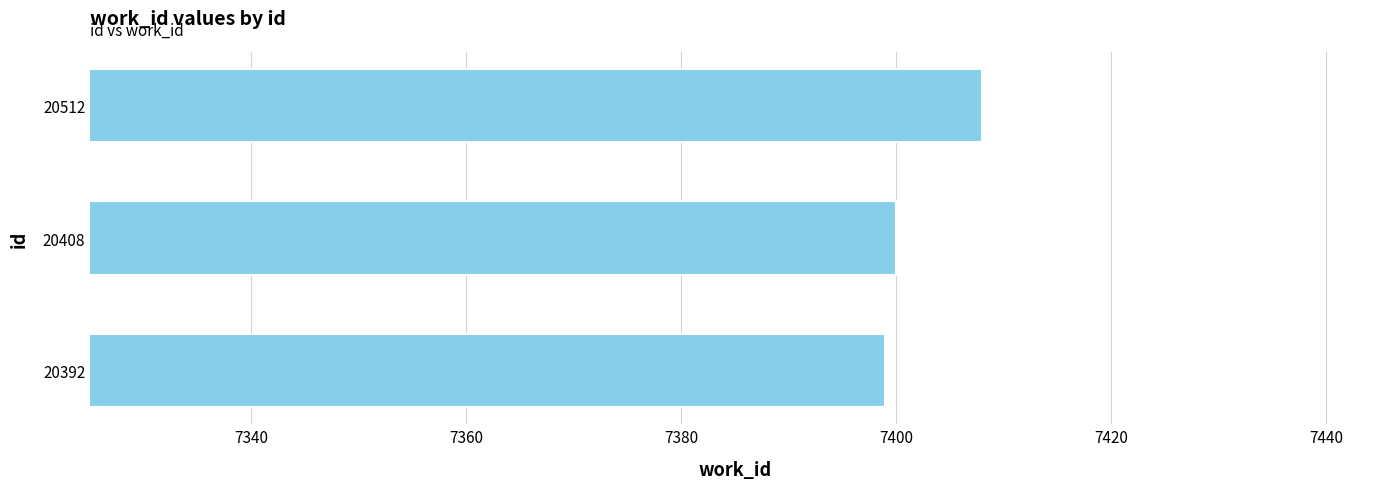

Is it true that the value at 20512 is 1612?

False